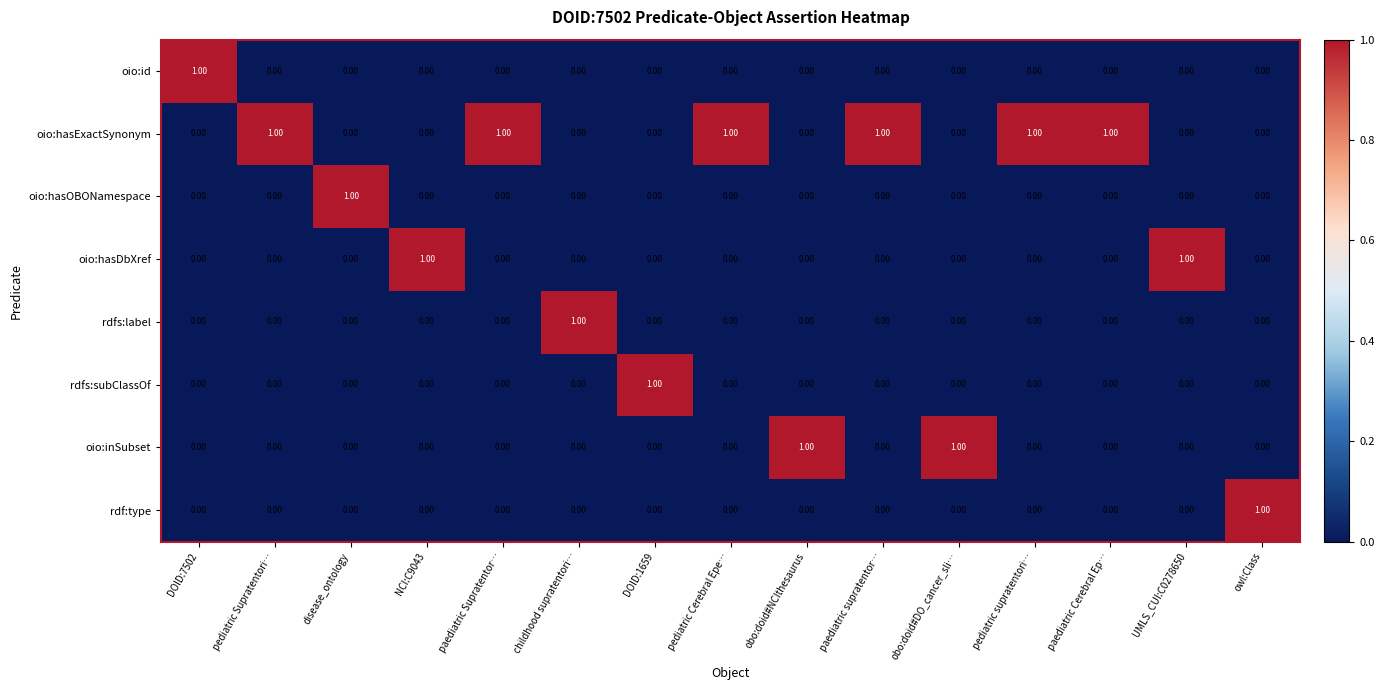

What is the difference between the highest and lowest values at owl:Class?

1